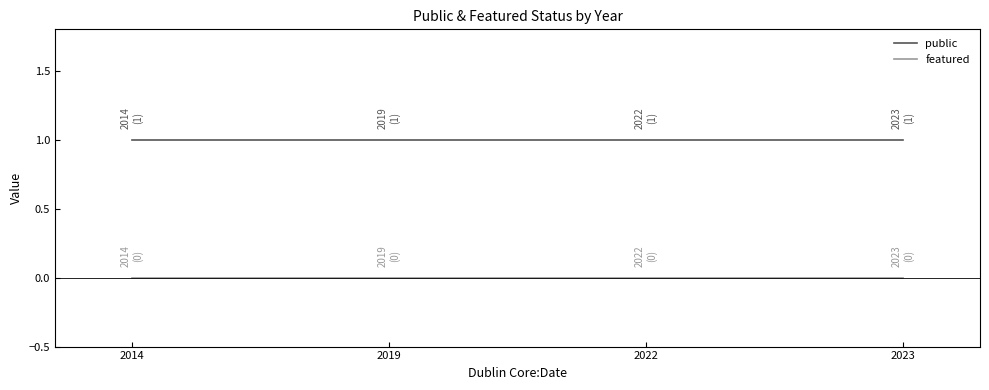

Reading right to left, transcribe all the data shown in this chart.

public: 1	1	1	1
featured: 0	0	0	0